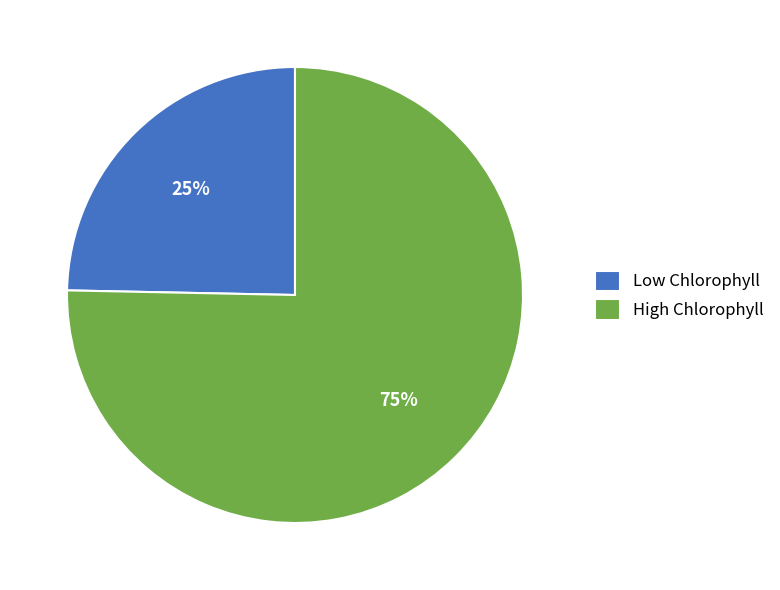

To the nearest percent, what is the combined percentage of Low Chlorophyll and High Chlorophyll?

100%